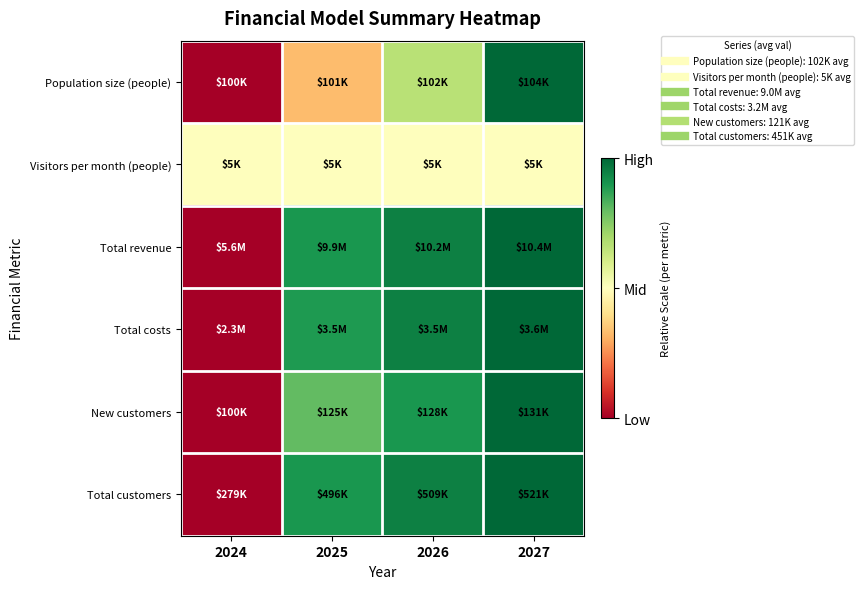

Reading left to right, extract all data points from this chart.

Population size (people): 2024=0.0	2025=0.3	2026=0.7	2027=1.0
Visitors per month (people): 2024=0.5	2025=0.5	2026=0.5	2027=0.5
Total revenue: 2024=0.0	2025=0.9	2026=0.9	2027=1.0
Total costs: 2024=0.0	2025=0.9	2026=0.9	2027=1.0
New customers: 2024=0.0	2025=0.8	2026=0.9	2027=1.0
Total customers: 2024=0.0	2025=0.9	2026=0.9	2027=1.0